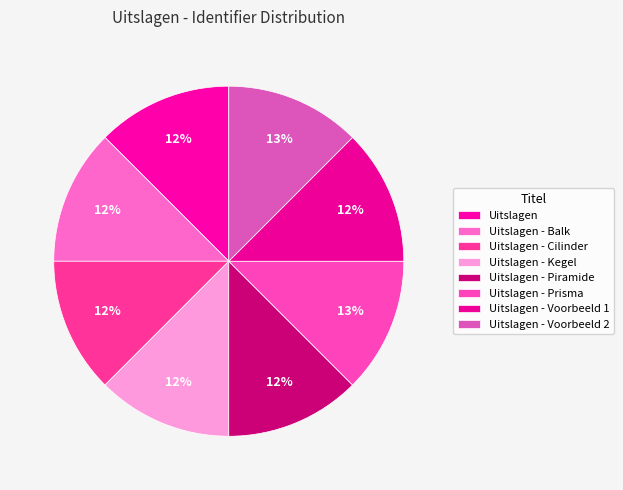

Is there a majority slice in this chart?

No